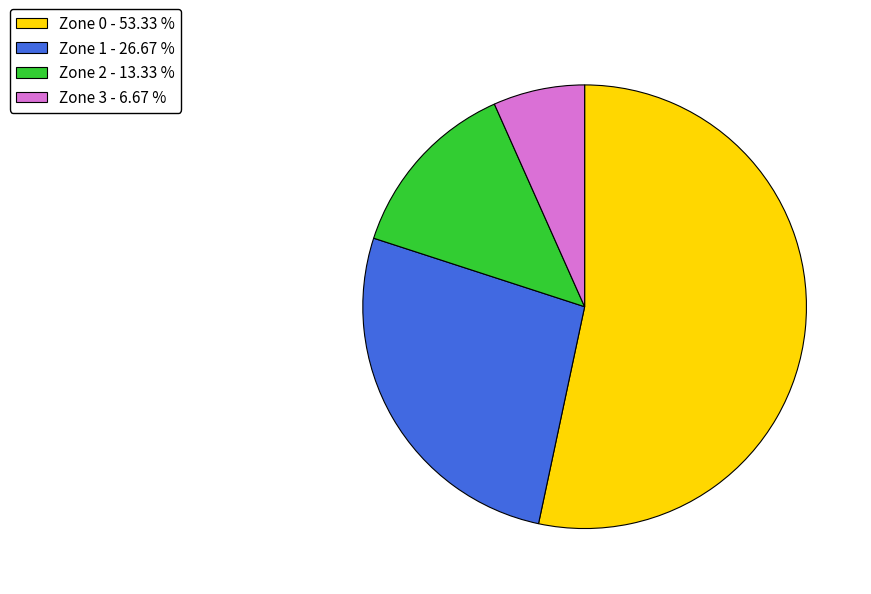

Does Zone 2 represent more than half of the total?

No